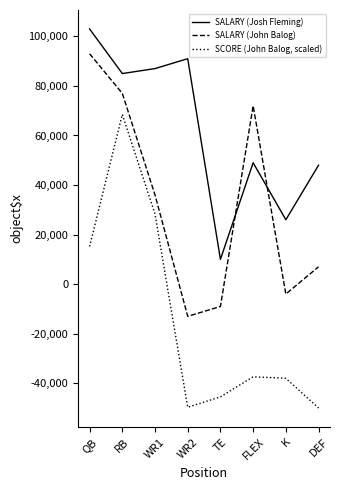

The value of SALARY (Josh Fleming) at QB is 143778.2. True or false?

False